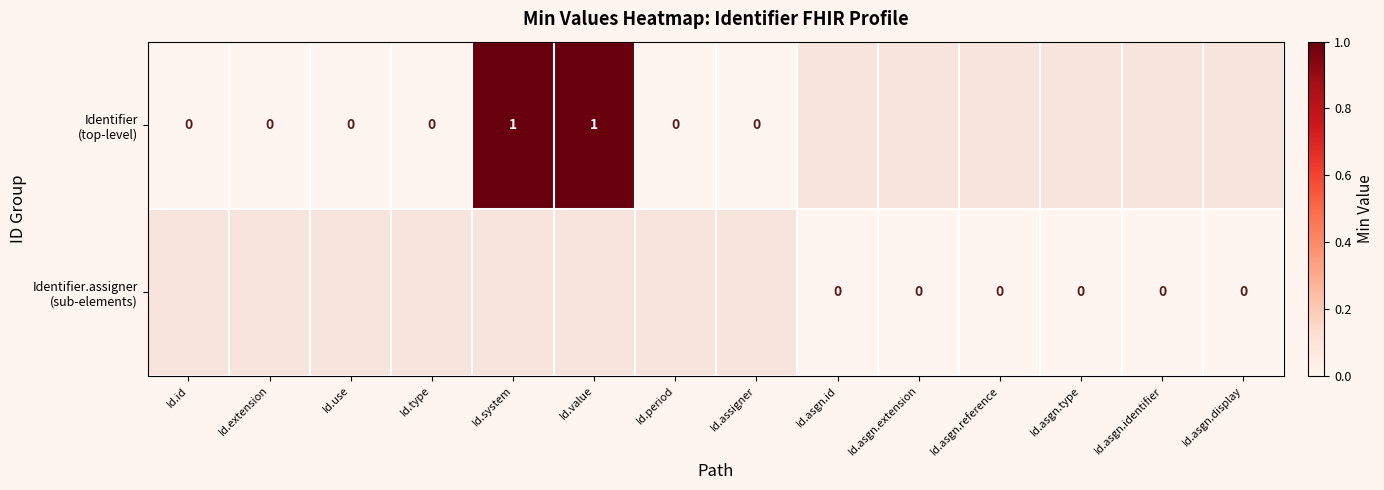

At how many categories does at least one series exceed 0?

2